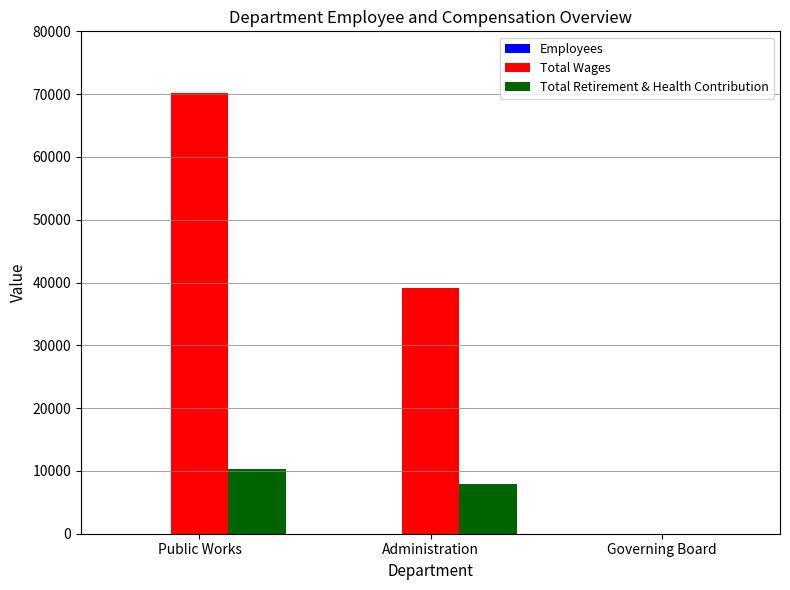

How many distinct data groups are displayed?

3